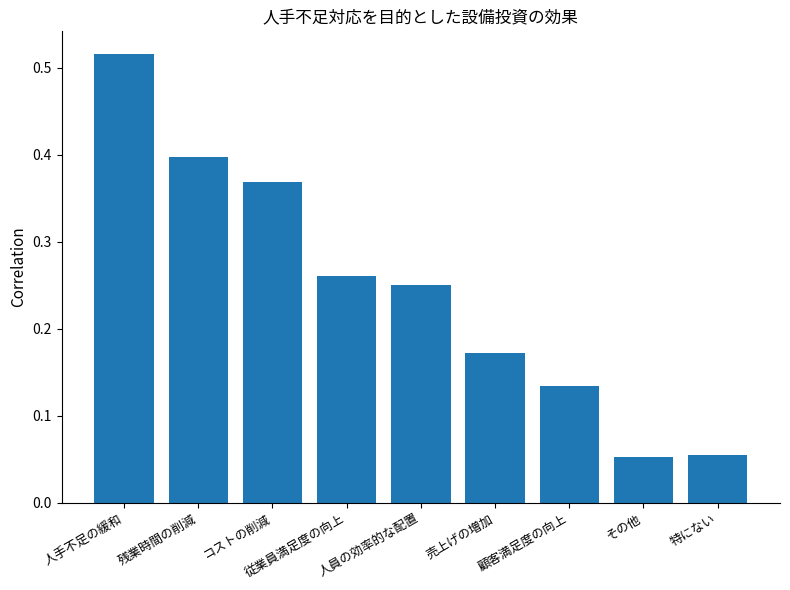

The value at 従業員満足度の向上 is 0.1. True or false?

False